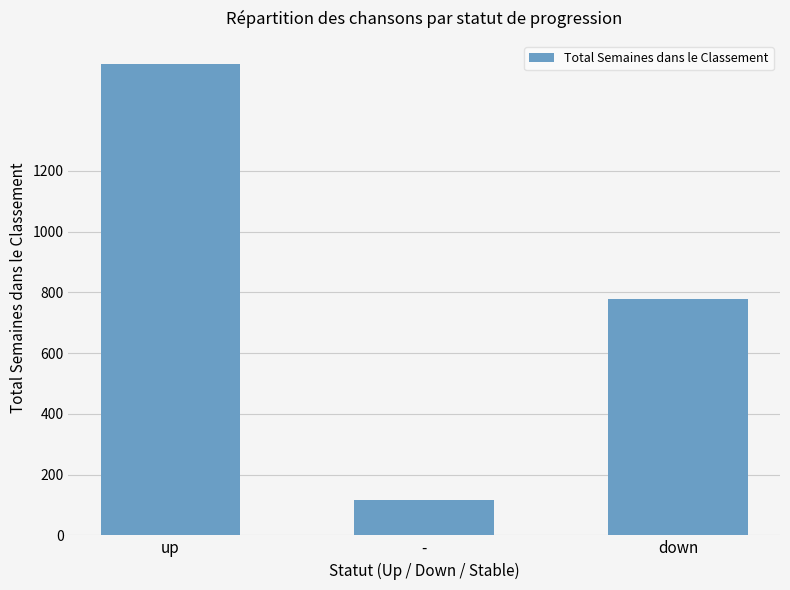

What is the difference between the values at - and down?

663